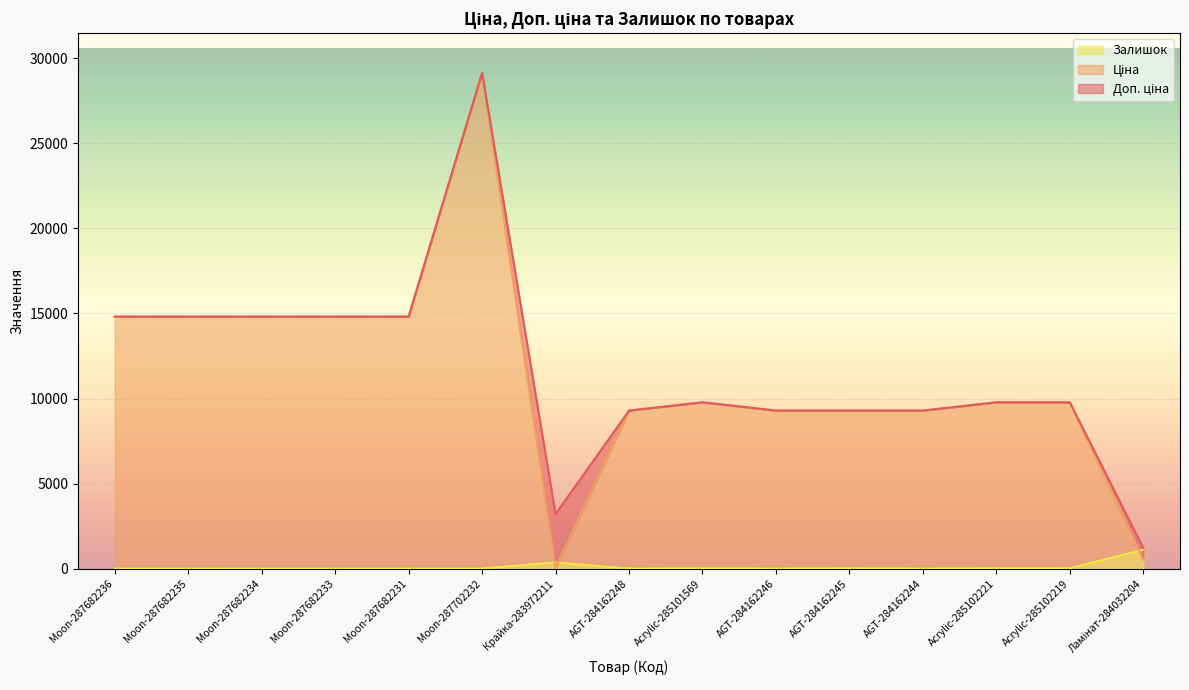

What is the difference between the maximum and second lowest values in the Залишок series?

1110